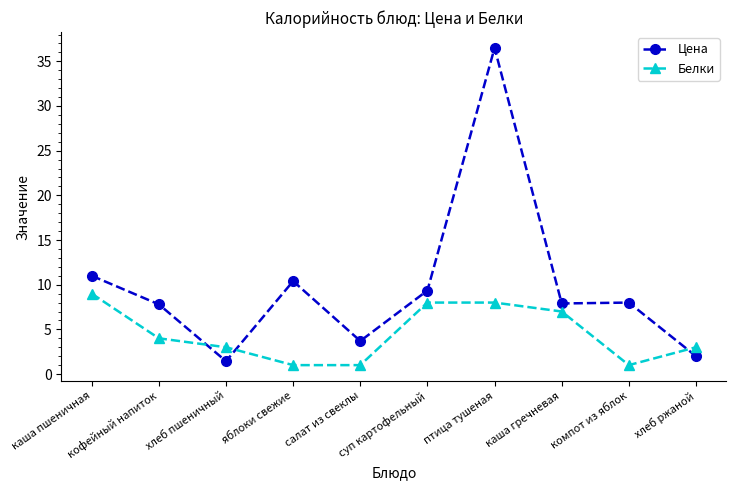

What are all the series names shown in the legend?

Цена, Белки